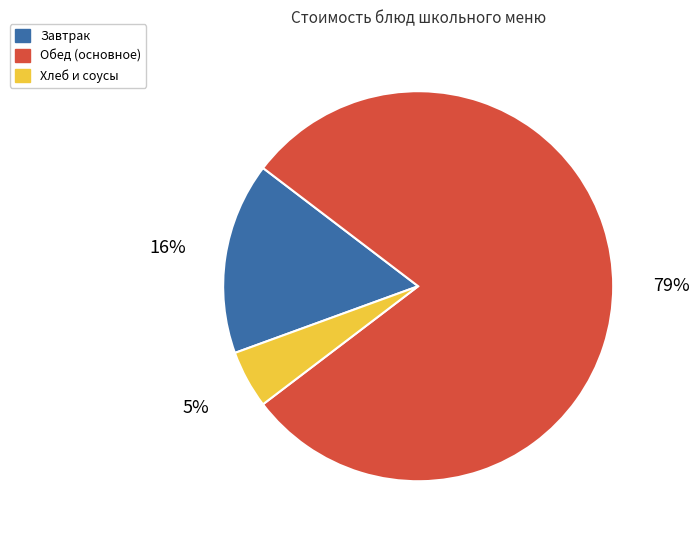

Count the number of slices in the pie.

3